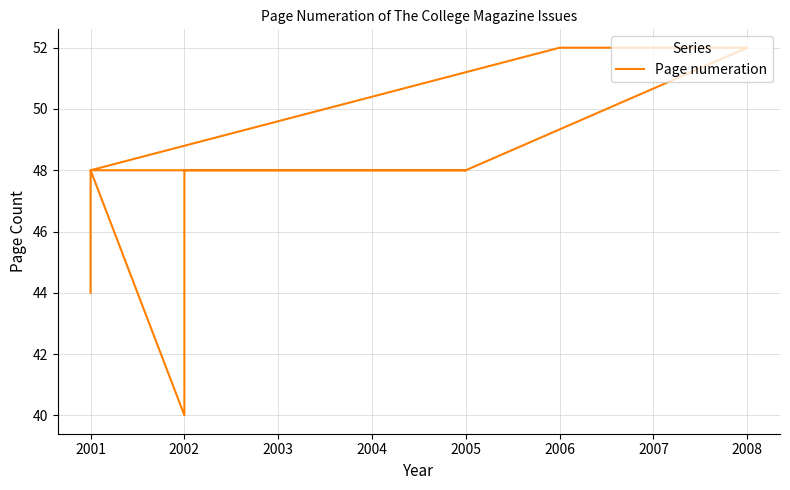

How many series are shown in this chart?

1